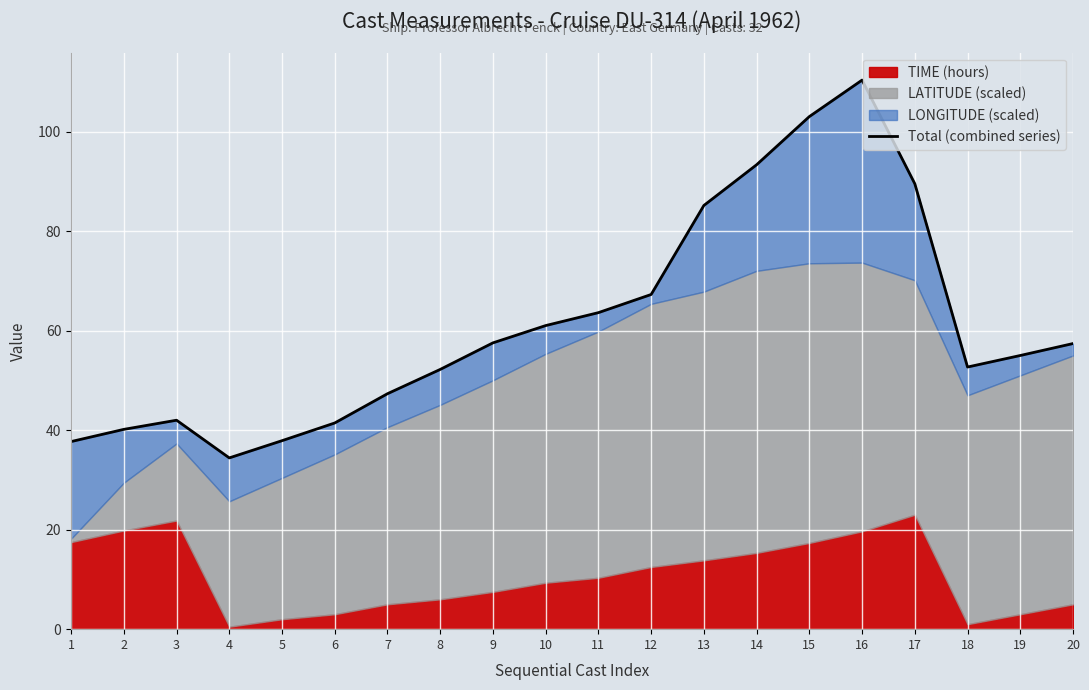

Where is the data nearest to the value 72?

12